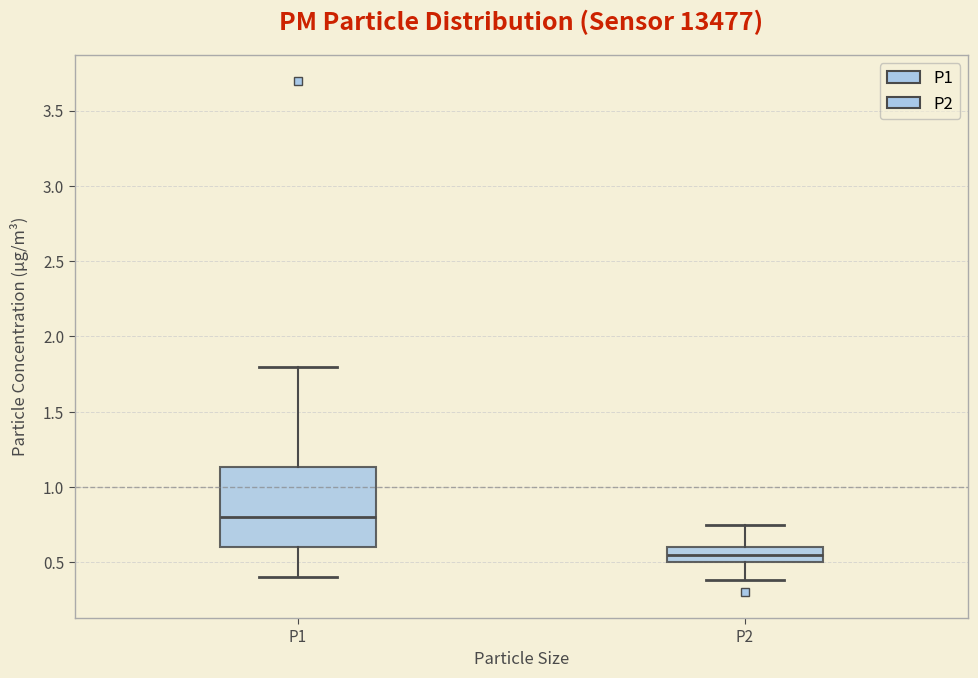

Reading left to right, transcribe this box plot: for each box, give where its median line is, the range the box spans, and where its two whiskers end, as read against the y-axis. The values are not printed on the chart, so give them approximately, as read against the axis.

P1: median 0.80, box 0.60 to 1.15, whiskers 0.40 to 1.80
P2: median 0.55, box 0.50 to 0.60, whiskers 0.40 to 0.75